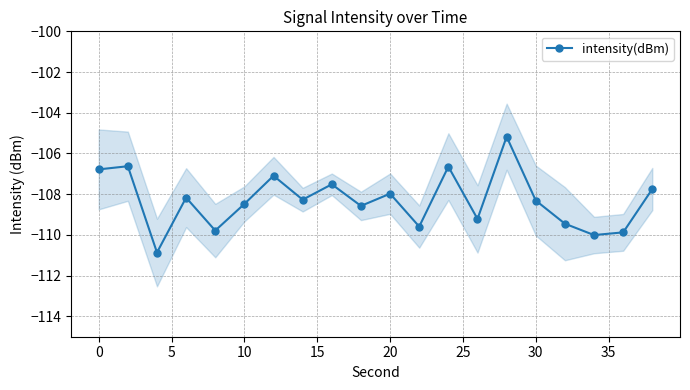

How many interior local valleys does the intensity(dBm) series have?

7